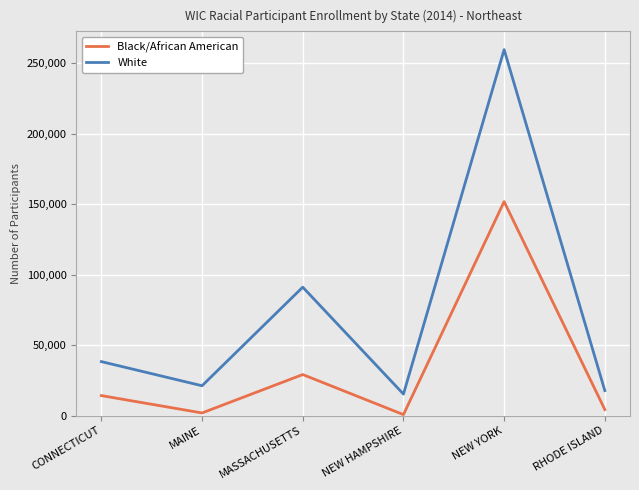

At which category does the chart reach its peak across all series?

NEW YORK